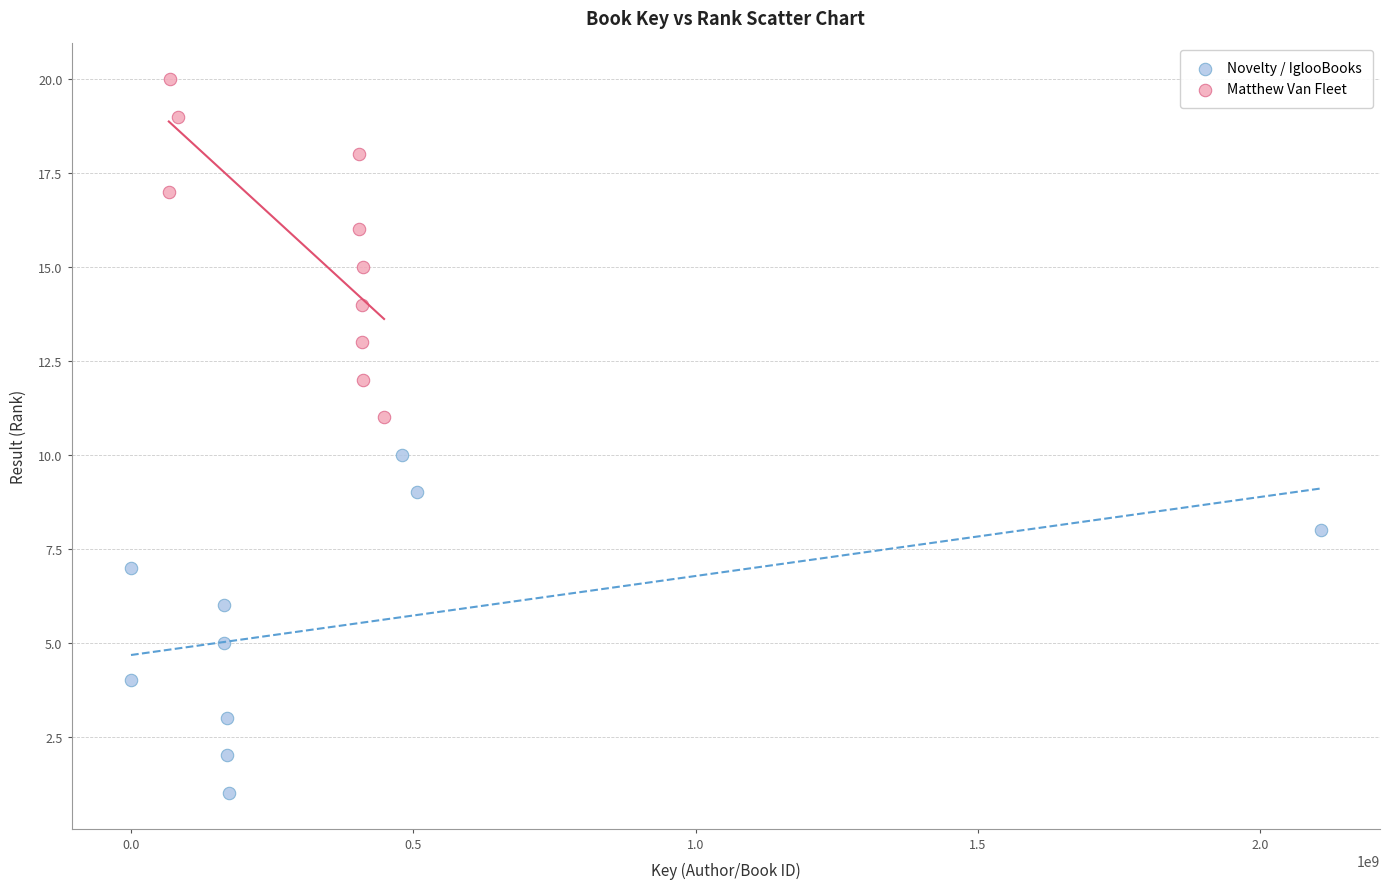

Which series contains the lowest Y value?

Novelty / IglooBooks